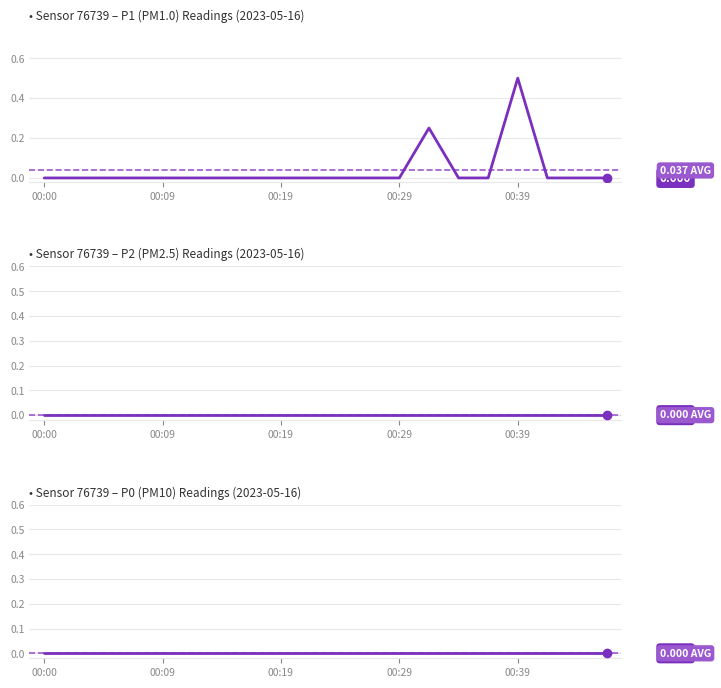

Reading left to right, list all the values displayed in this chart.

P1: 0.0	0.0	0.0	0.0	0.0	0.0	0.0	0.0	0.0	0.0	0.0	0.0	0.0	0.2	0.0	0.0	0.5	0.0	0.0	0.0
P2: 0.0	0.0	0.0	0.0	0.0	0.0	0.0	0.0	0.0	0.0	0.0	0.0	0.0	0.0	0.0	0.0	0.0	0.0	0.0	0.0
P0: 0.0	0.0	0.0	0.0	0.0	0.0	0.0	0.0	0.0	0.0	0.0	0.0	0.0	0.0	0.0	0.0	0.0	0.0	0.0	0.0